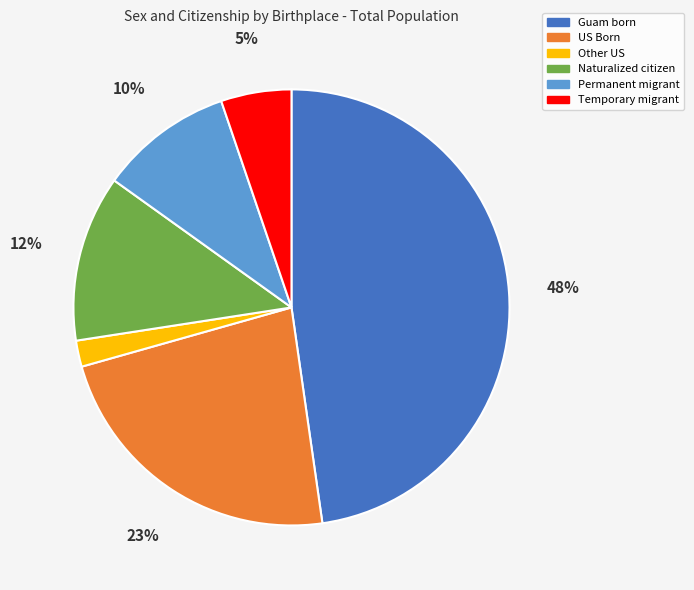

Rank the categories by value from lowest to highest.

Other US, Temporary migrant, Permanent migrant, Naturalized citizen, US Born, Guam born